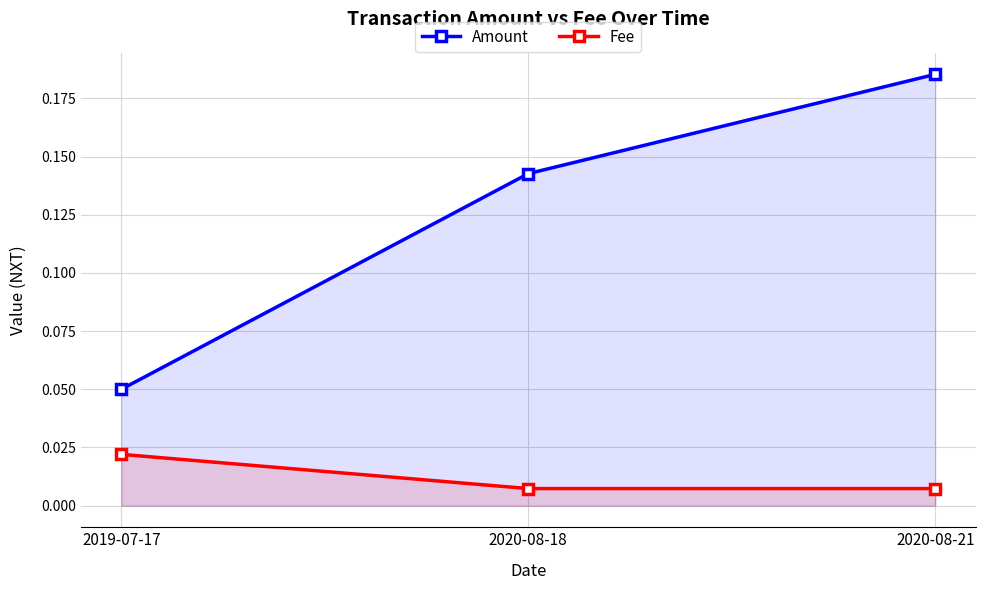

What is the sum of all Amount values?

0.4